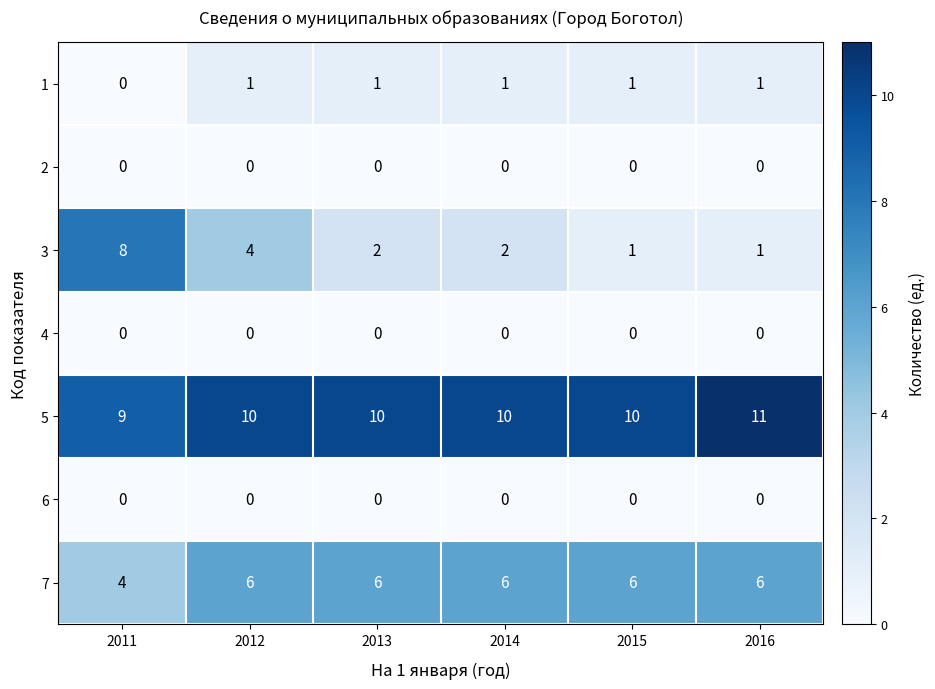

Which series has the largest total across all categories?

5